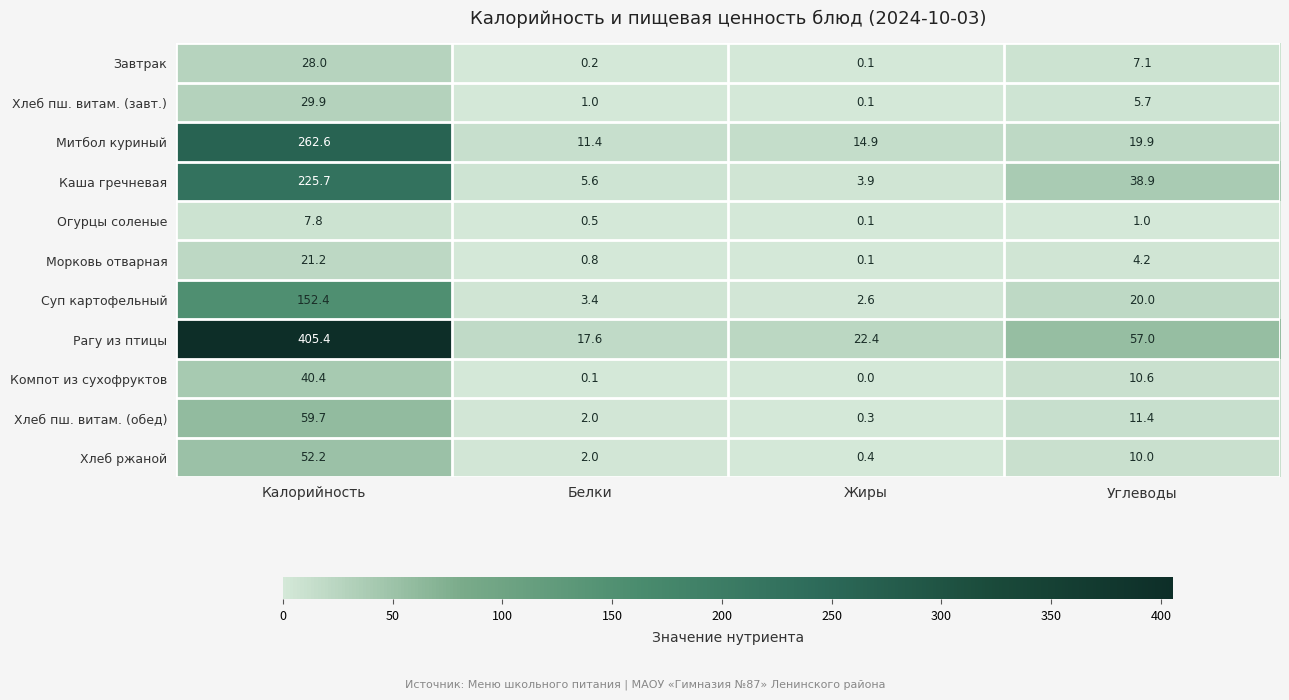

At which category is the sum across all series the highest?

Калорийность